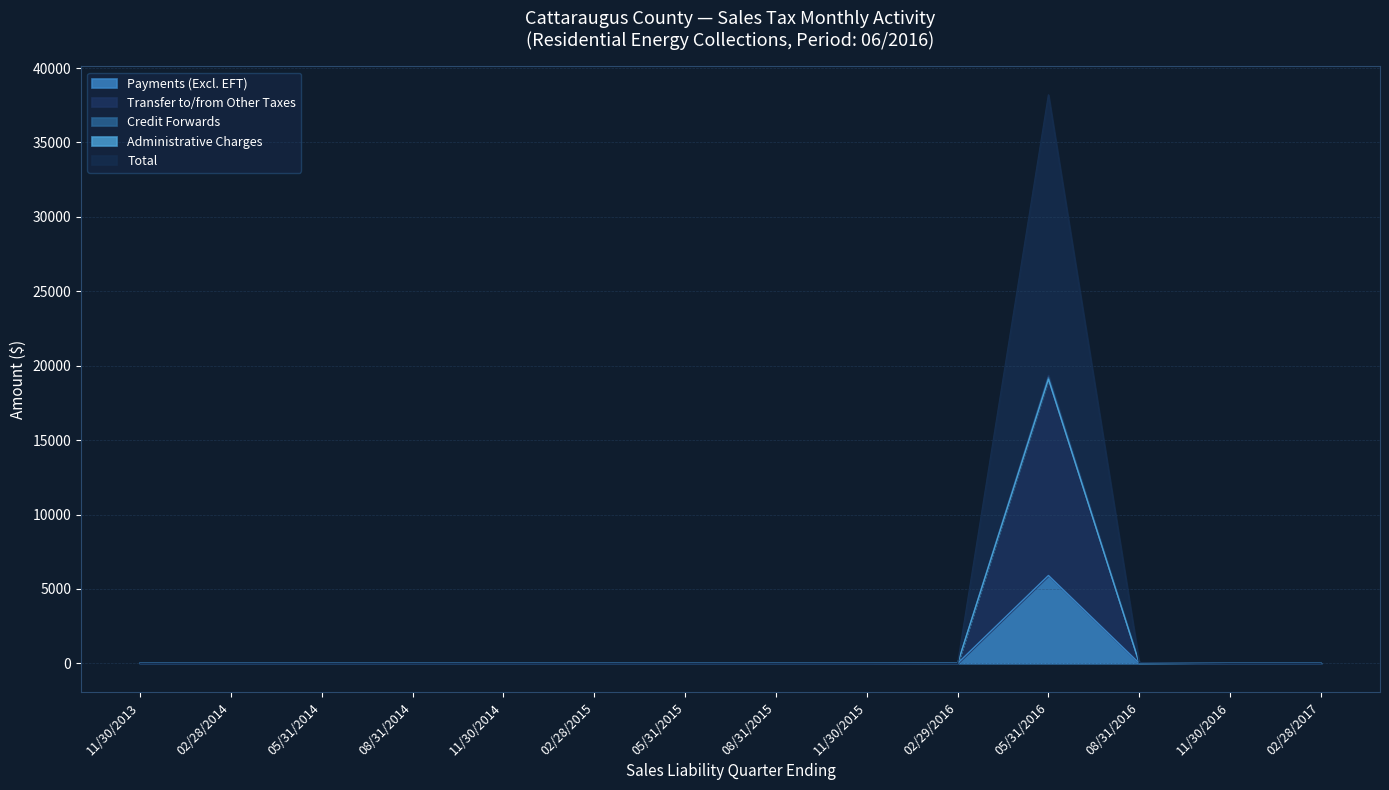

At which label does Payments (Excl. EFT) reach its peak?

05/31/2016